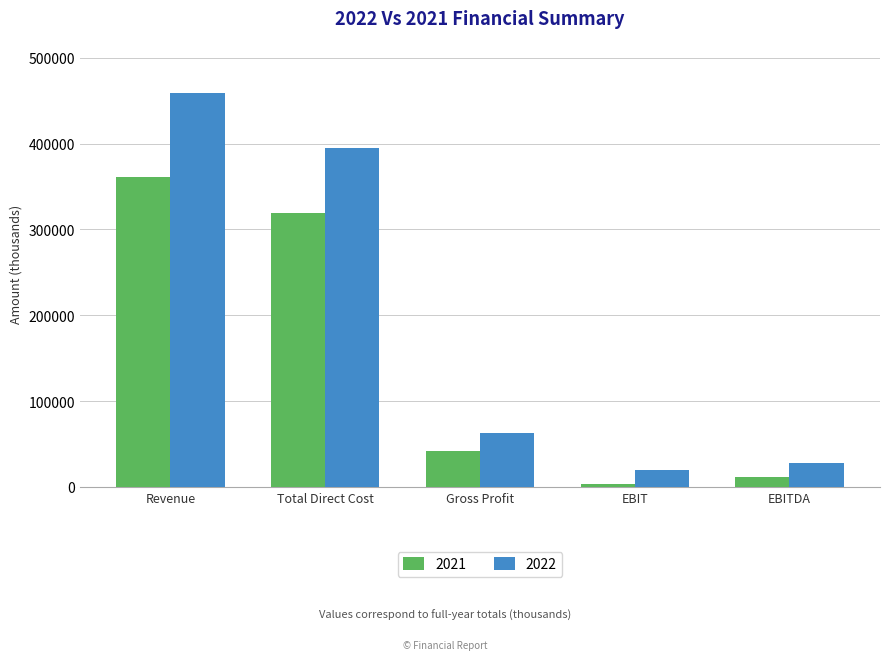

Reading left to right, extract all data points from this chart.

2021: Revenue=360930.0	Total Direct Cost=319031.8	Gross Profit=41898.2	EBIT=3749.8	EBITDA=11755.8
2022: Revenue=458633.0	Total Direct Cost=395272.7	Gross Profit=63360.3	EBIT=19568.1	EBITDA=27533.3